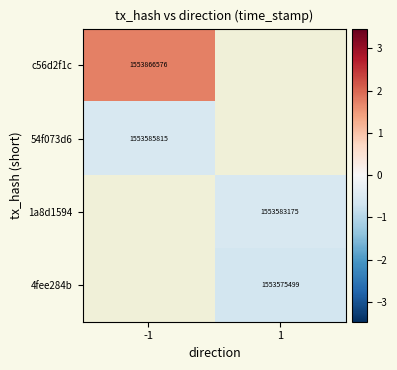

Rank the categories by c56d2f1c value from lowest to highest.

-1, 1